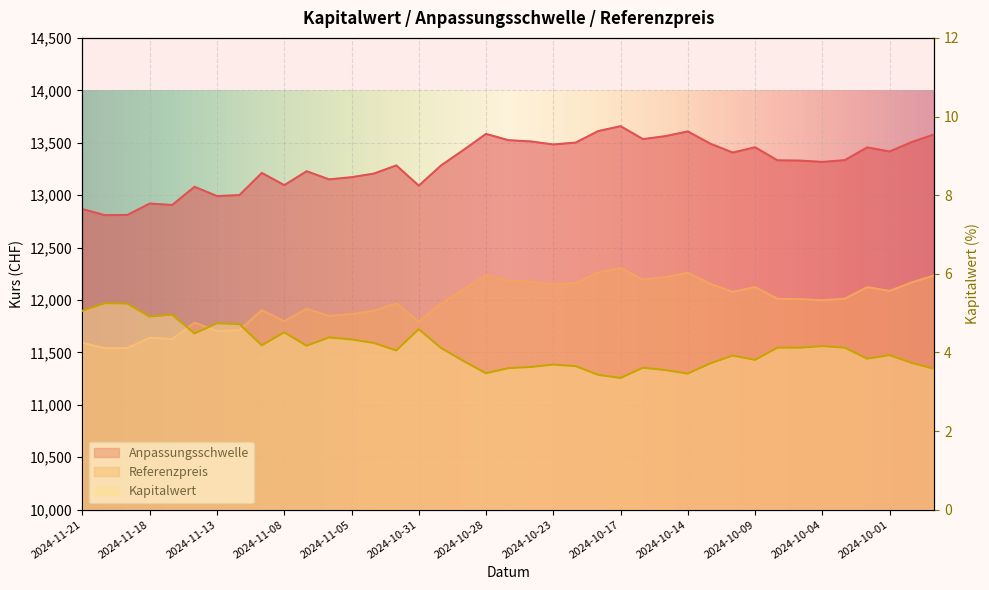

Which series has the largest range (max minus min)?

Anpassungsschwelle